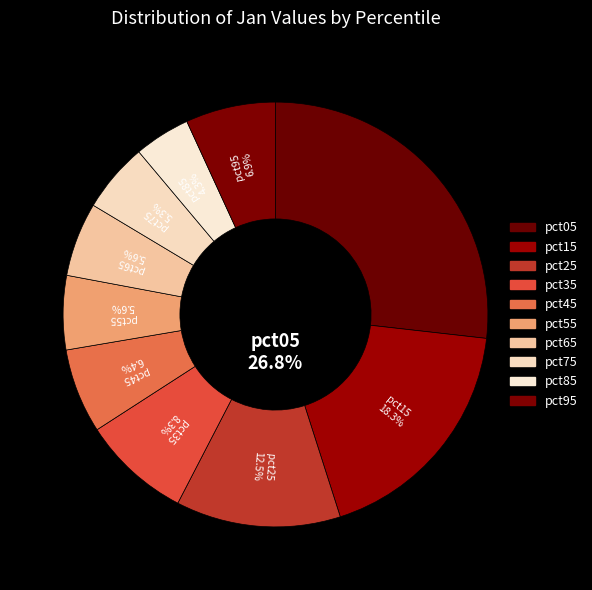

Is there any slice that represents more than half of the pie?

No